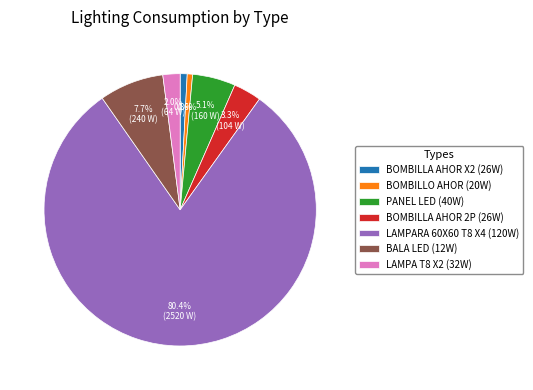

Which category accounts for the majority?

LAMPARA 60X60 T8 X4 (120W)